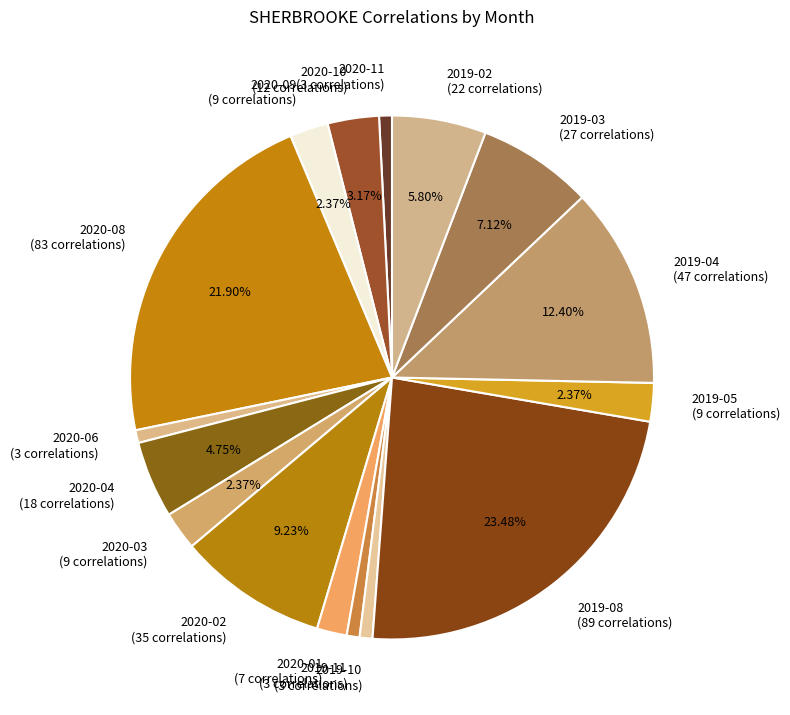

To the nearest percent, what is the average slice percentage?

6%